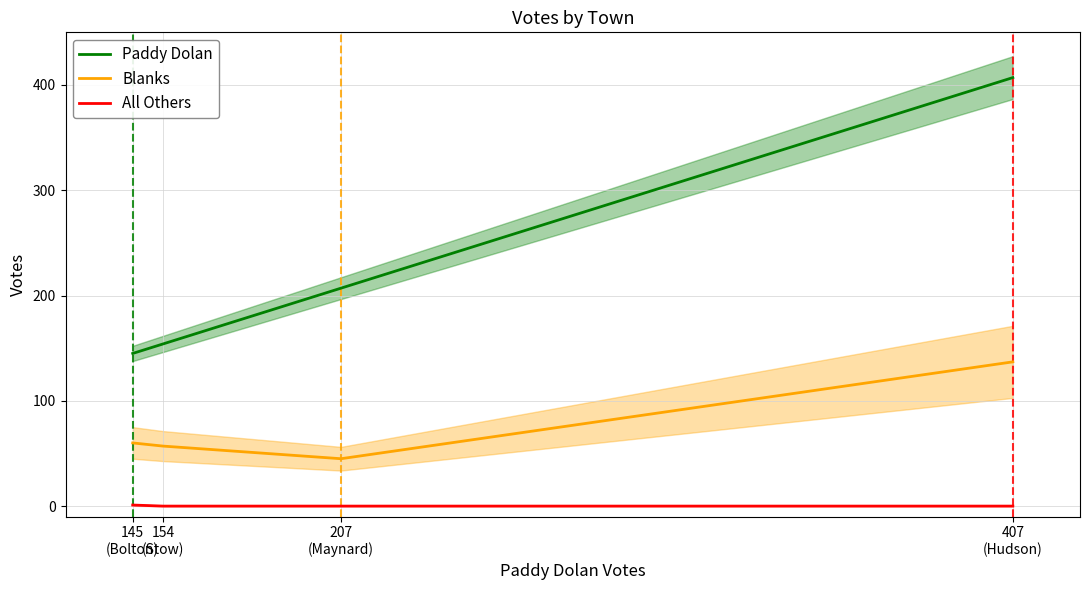

The Blanks series shows 76 at 154
(Stow). True or false?

False